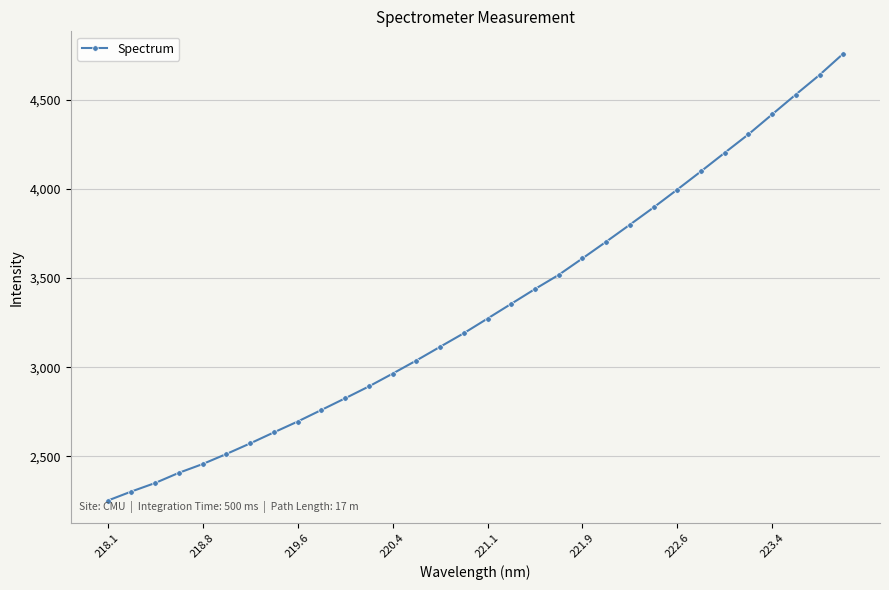

How many values exceed 3272?

16